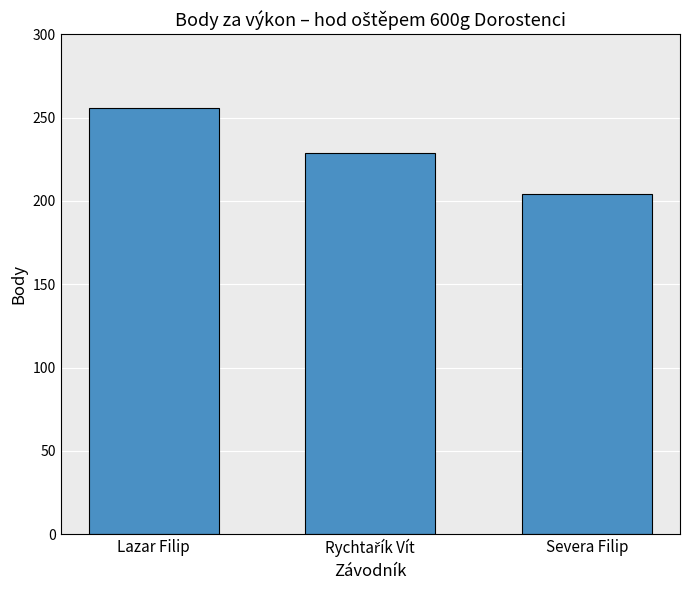

What is the value of the 1st bar from the left?

256